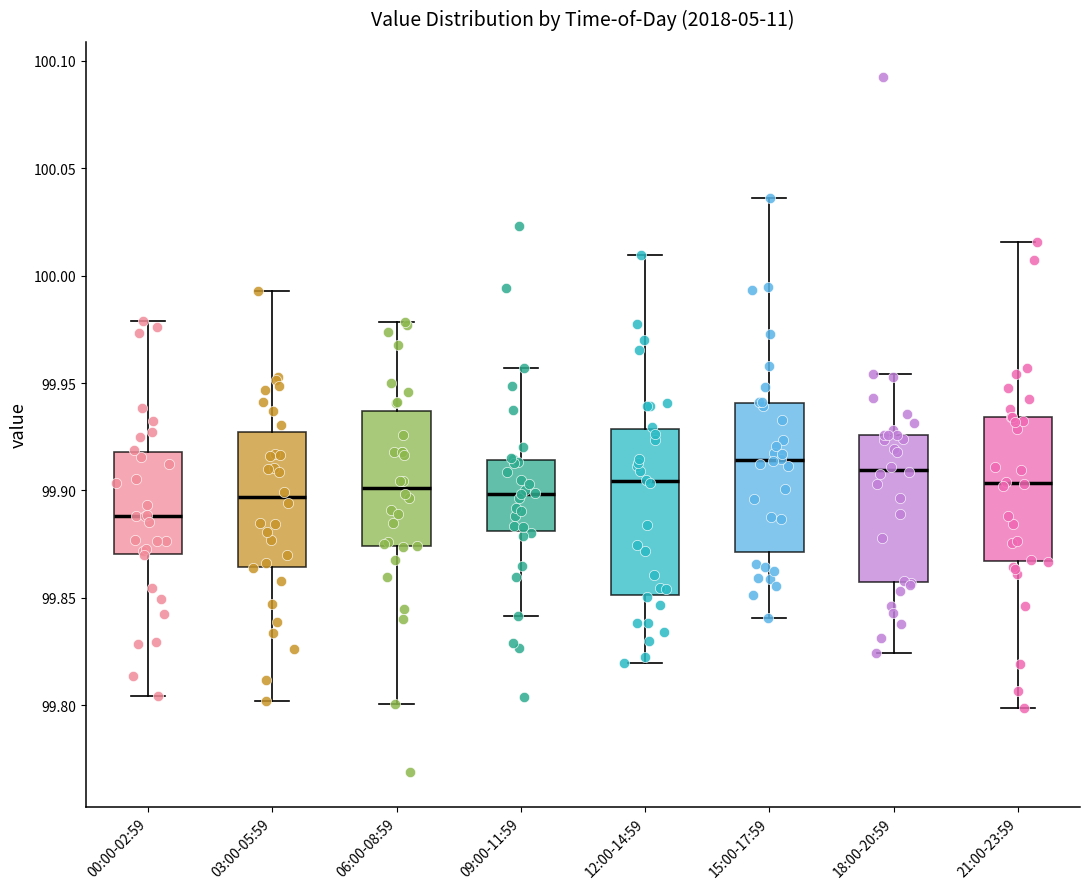

Reading left to right, read every box against the y-axis: the position of its median line, the range the box covers, and the ends of its whiskers. The values are not printed on the chart, so give them approximately, as read against the axis.

00:00-02:59: median 99.890, box 99.870 to 99.920, whiskers 99.805 to 99.980
03:00-05:59: median 99.895, box 99.865 to 99.925, whiskers 99.800 to 99.995
06:00-08:59: median 99.900, box 99.875 to 99.935, whiskers 99.800 to 99.980
09:00-11:59: median 99.900, box 99.880 to 99.915, whiskers 99.840 to 99.955
12:00-14:59: median 99.905, box 99.850 to 99.930, whiskers 99.820 to 100.010
15:00-17:59: median 99.915, box 99.870 to 99.940, whiskers 99.840 to 100.035
18:00-20:59: median 99.910, box 99.855 to 99.925, whiskers 99.825 to 99.955
21:00-23:59: median 99.905, box 99.865 to 99.935, whiskers 99.800 to 100.015